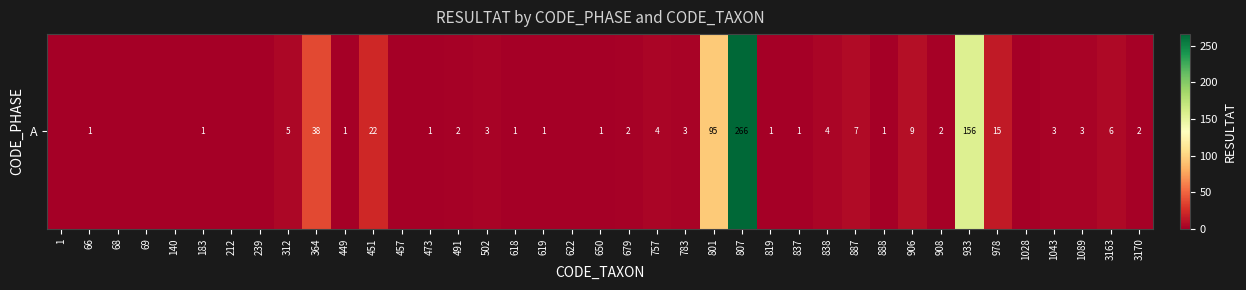

Between 801 and 212, which is larger?

801